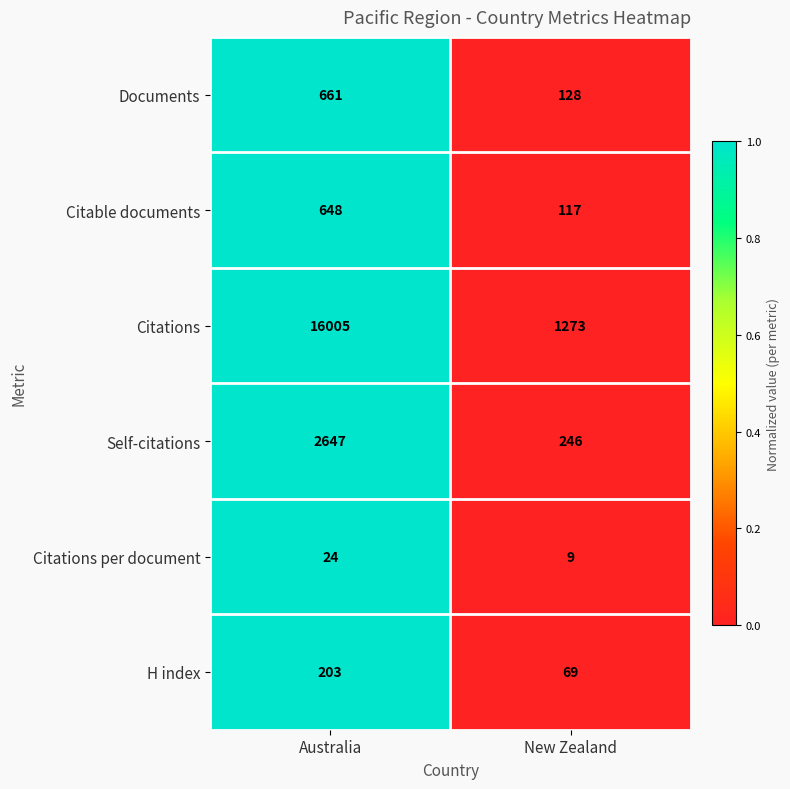

Which series has the largest range (max minus min)?

Citations